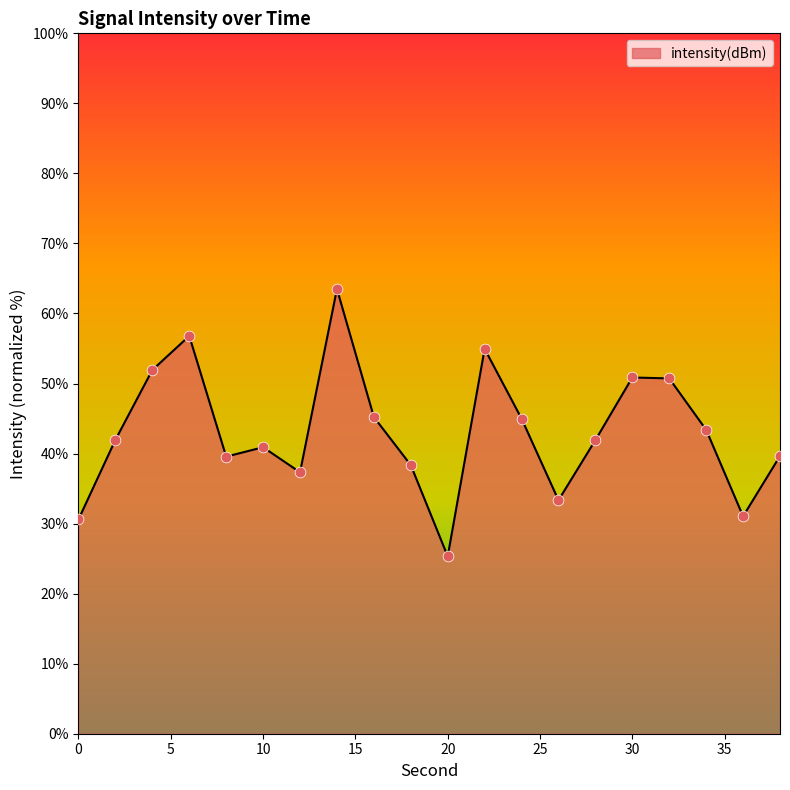

What is the smallest value displayed?

25.3